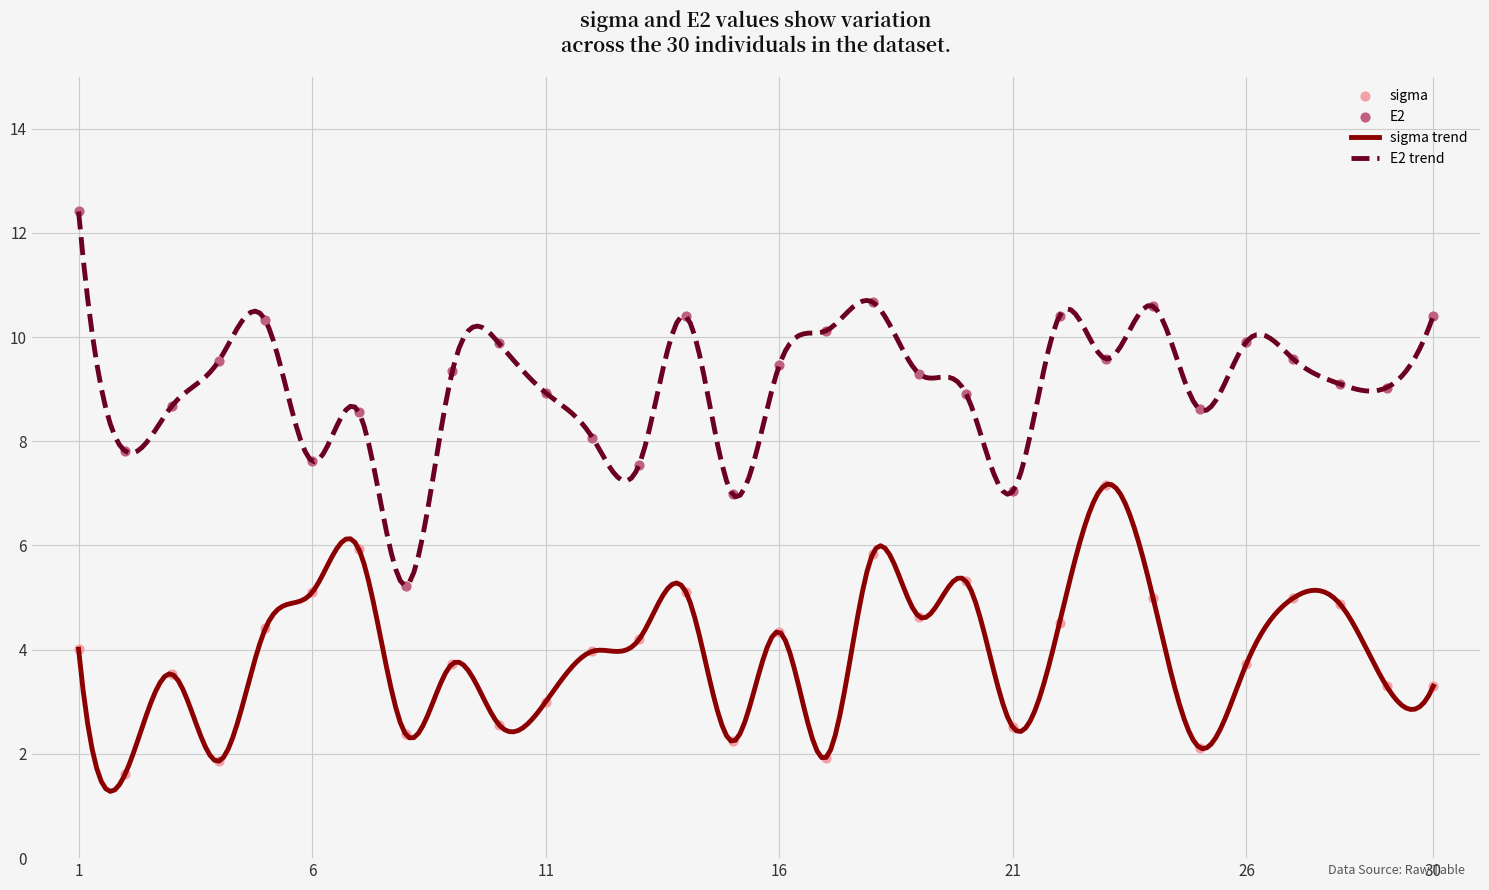

What is the total value across all series at 13?

11.8